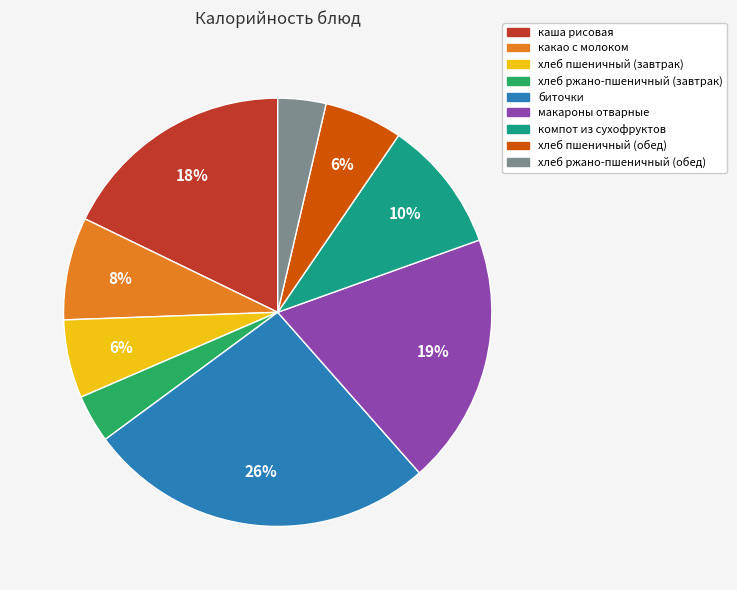

Approximately how many times larger is the value at хлеб пшеничный (завтрак) compared to каша рисовая?

0.3